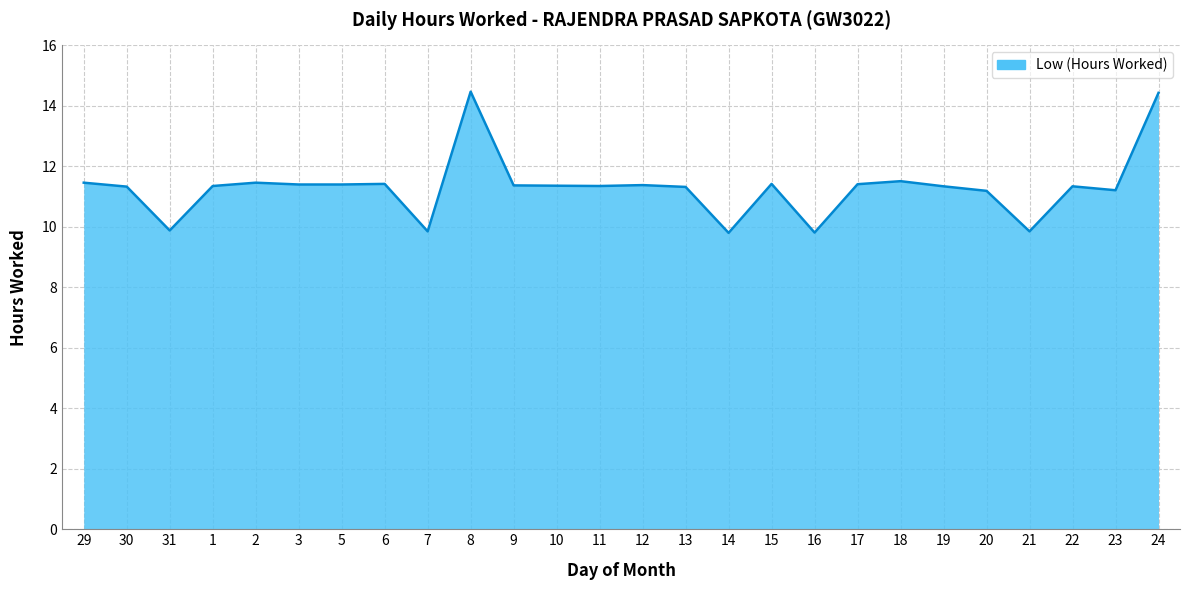

Between 8 and 19, which is larger?

8